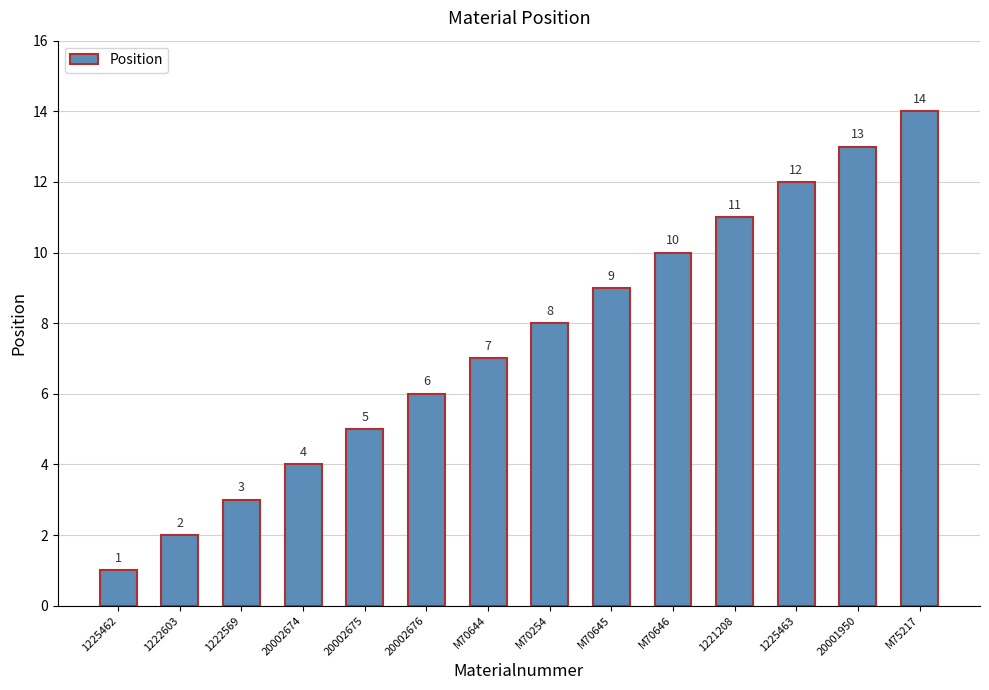

At which label is the value closest to 7?

M70644